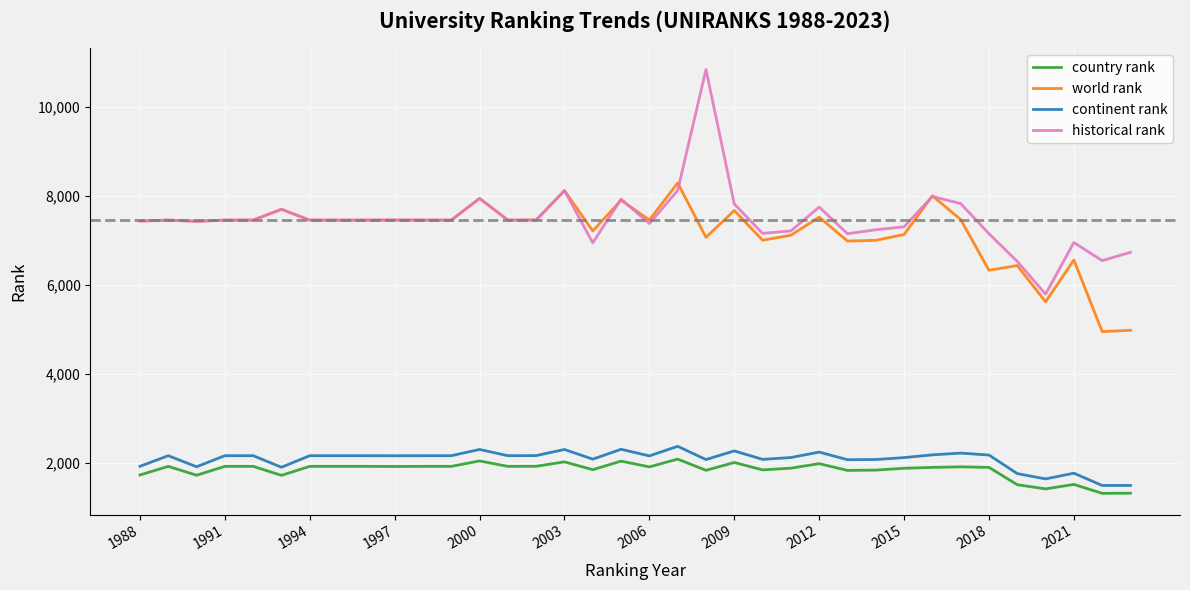

True or false: country rank and historical rank cross at least once.

False